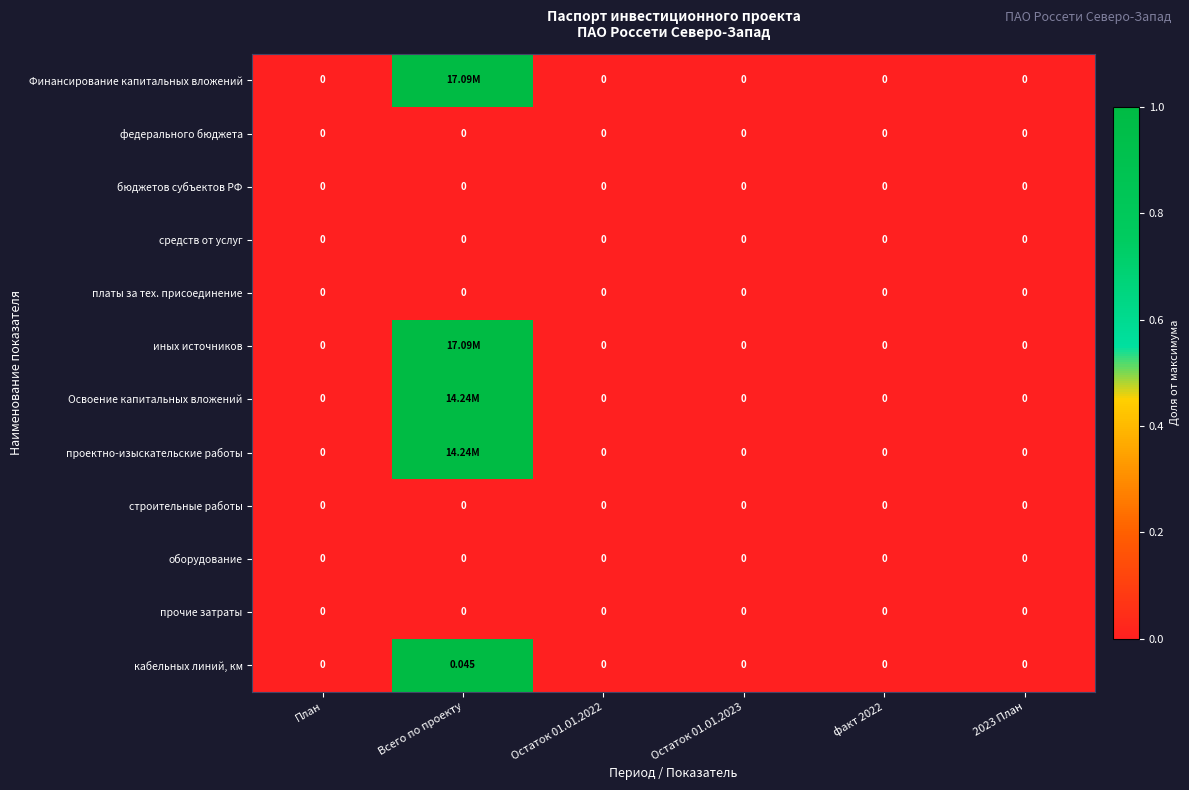

The иных источников series shows 1 at Остаток 01.01.2023. True or false?

False